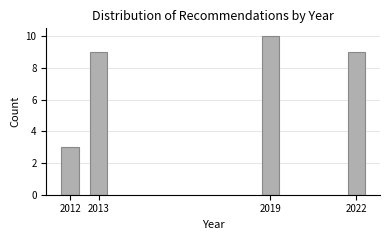

Reading right to left, list all the values displayed in this chart.

2022=9	2019=10	2013=9	2012=3